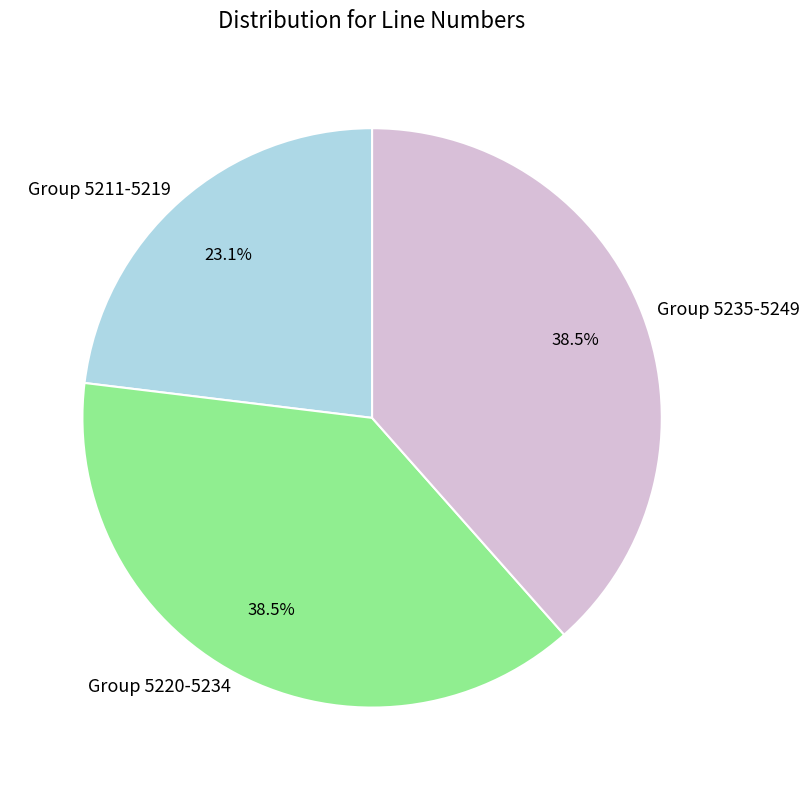

Approximately how many times larger is the value at Group 5220-5234 compared to Group 5211-5219?

1.7